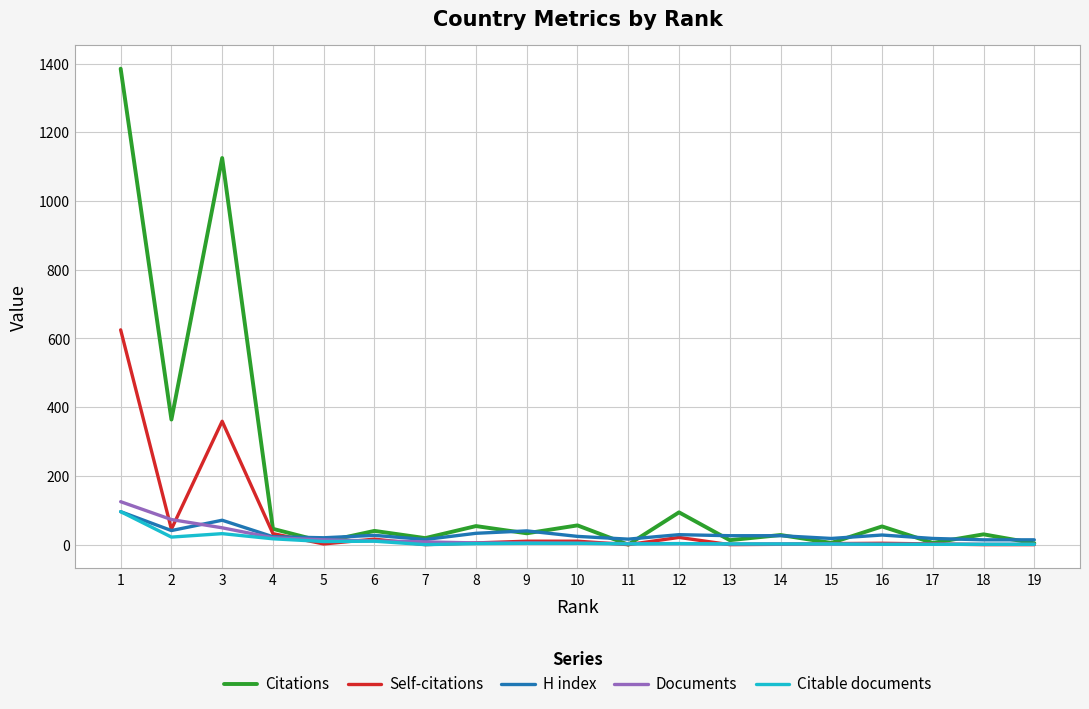

Which series has the largest total across all categories?

Citations